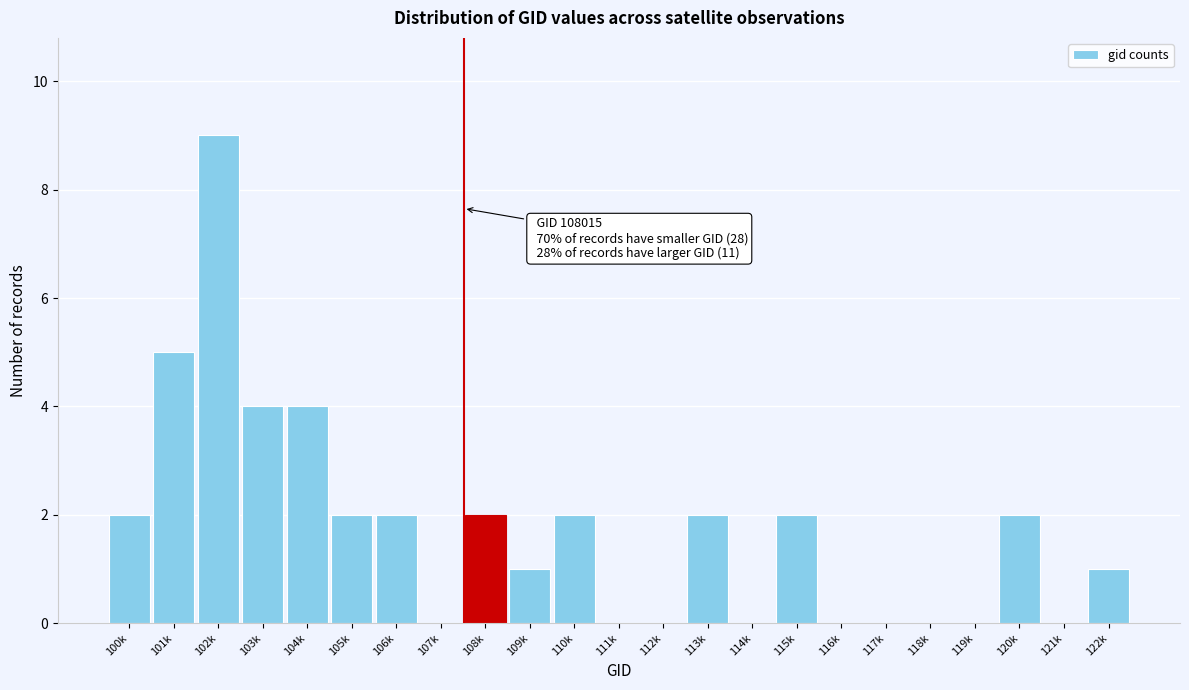

Reading left to right, what are all the values shown in this chart?

100k=2	101k=5	102k=9	103k=4	104k=4	105k=2	106k=2	107k=0	108k=2	109k=1	110k=2	111k=0	112k=0	113k=2	114k=0	115k=2	116k=0	117k=0	118k=0	119k=0	120k=2	121k=0	122k=1